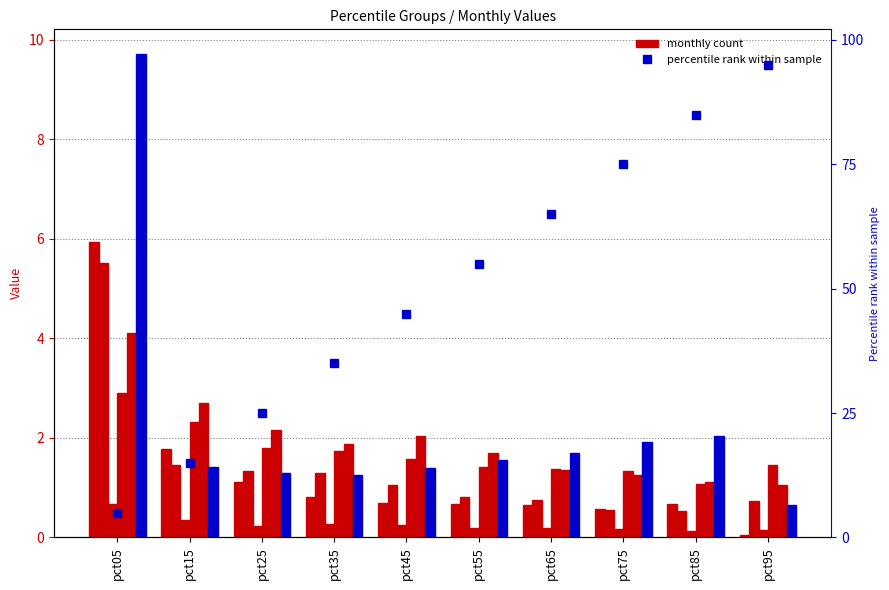

Between pct45 and pct35, which is larger?

pct35